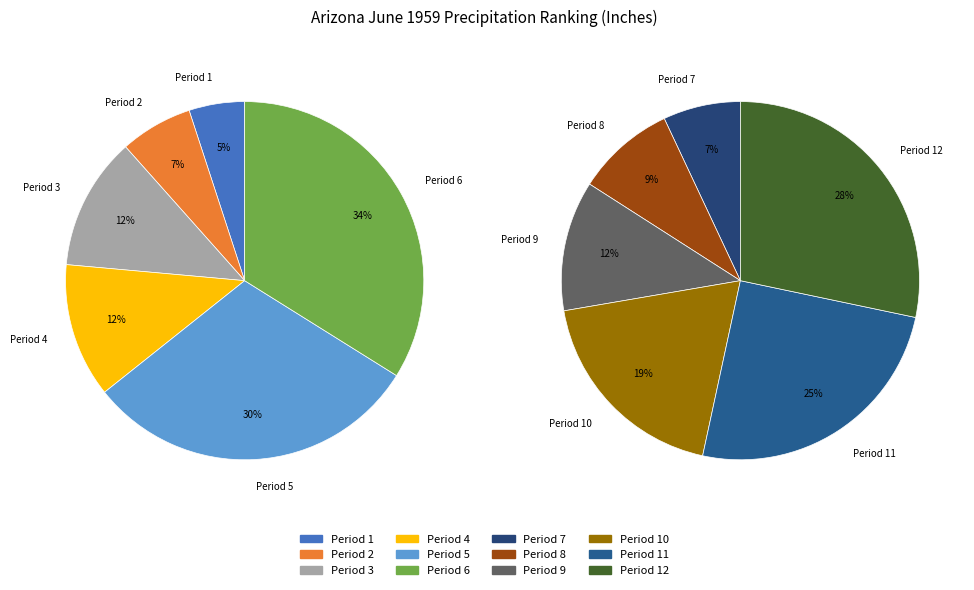

Is there a majority slice in this chart?

No